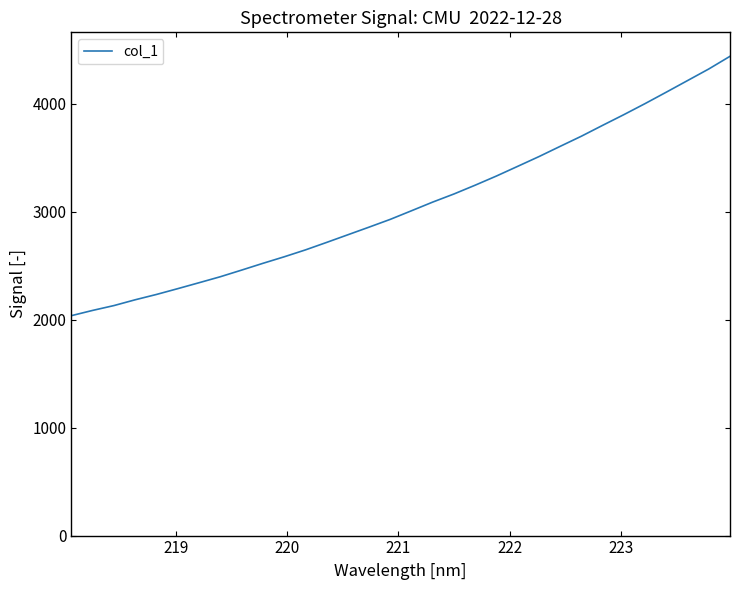

What is the maximum value shown in the chart?

4440.2